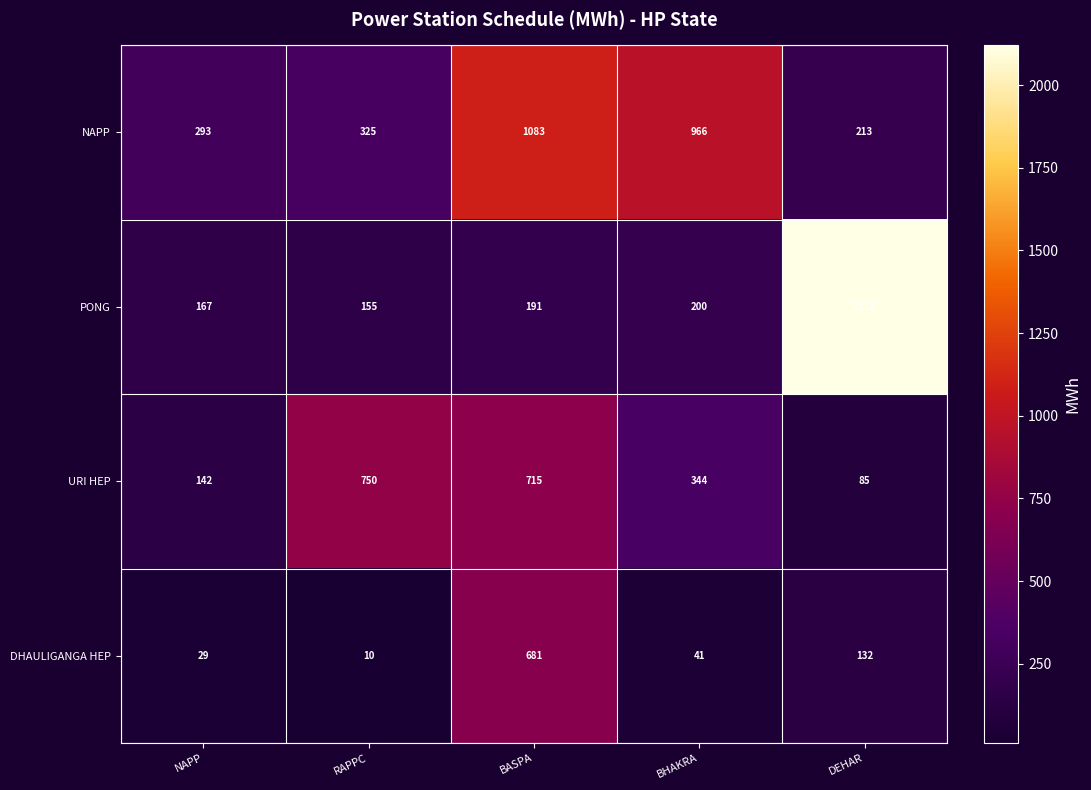

Between NAPP and BHAKRA, which series saw the biggest shift?

NAPP